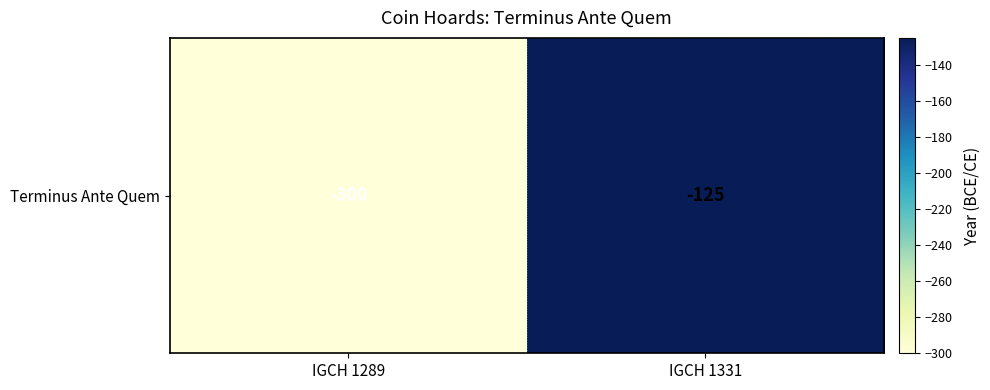

How many values are below -125?

1